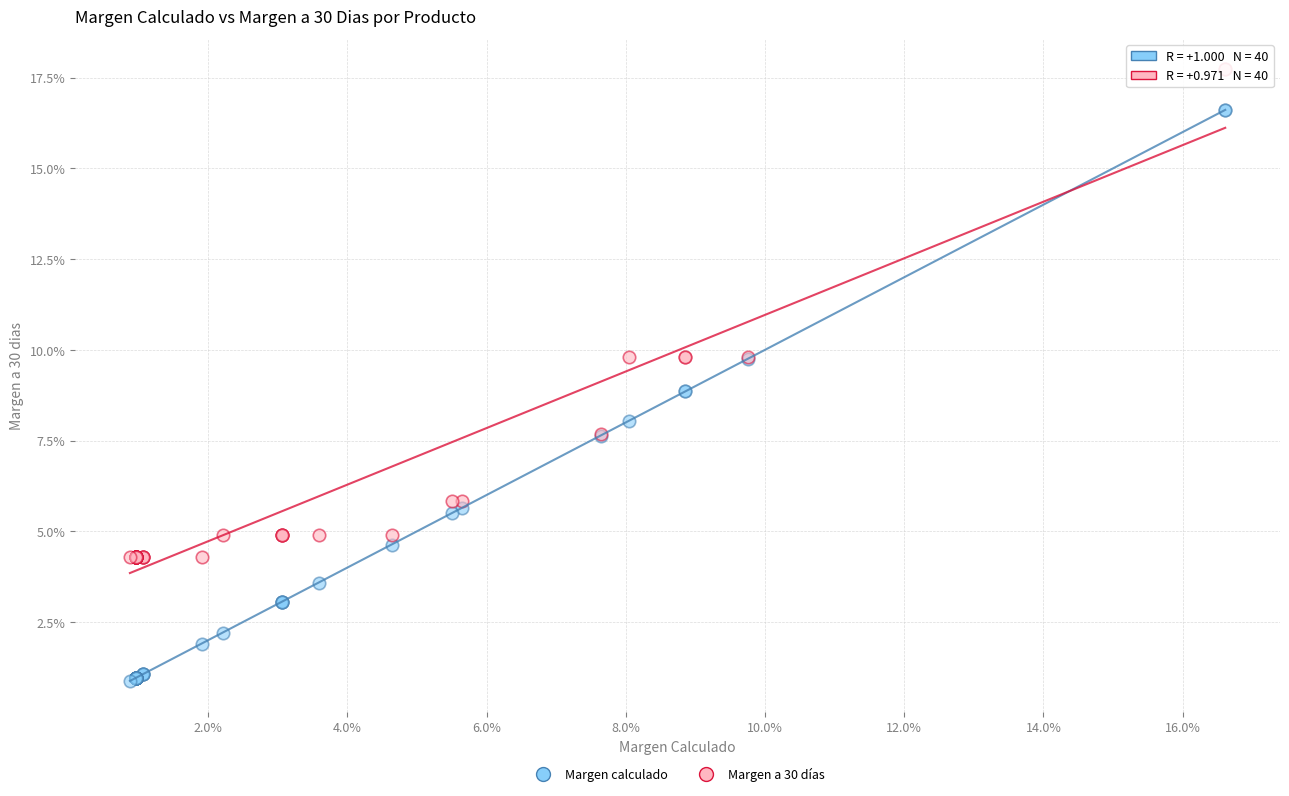

What are all the series names shown in the legend?

Margen calculado, Margen a 30 días